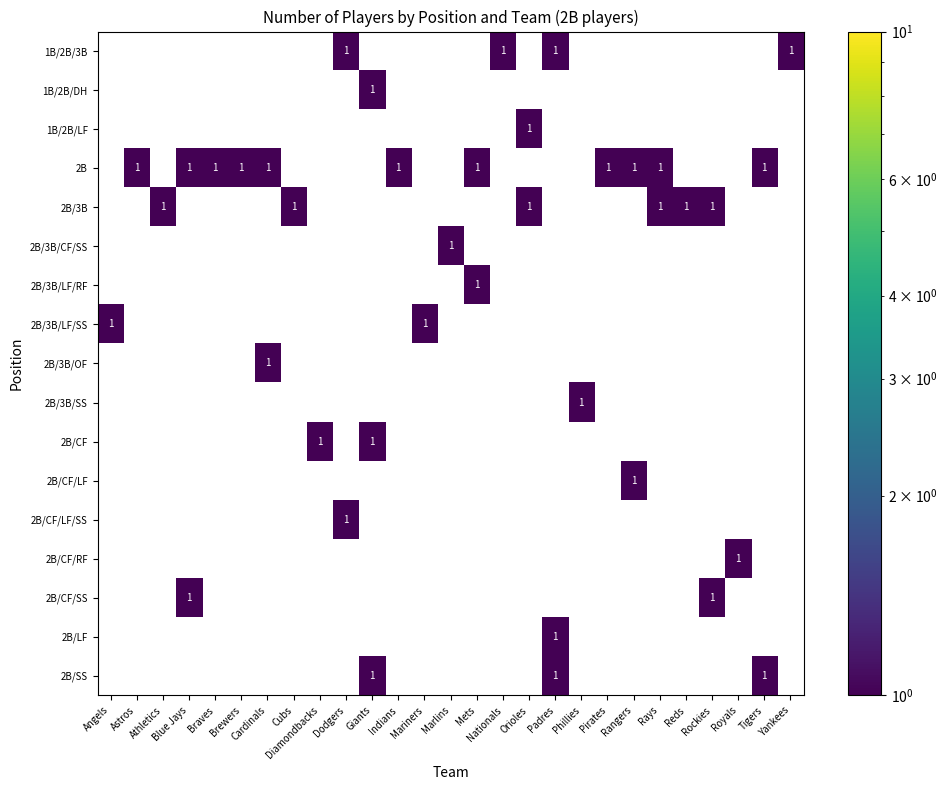

At which category does the chart reach its minimum across all series?

Dodgers